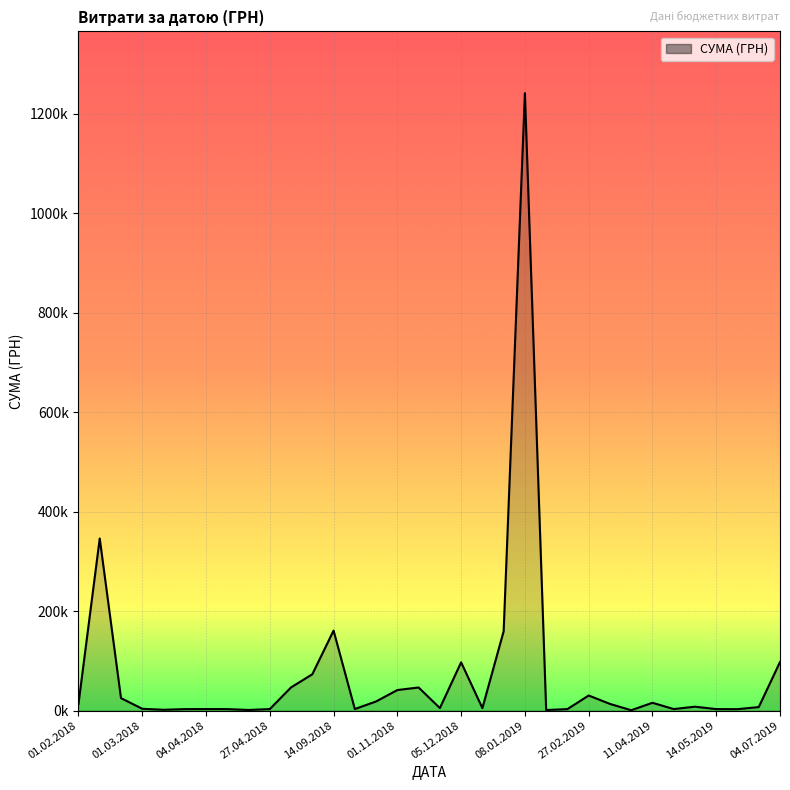

Does the chart display data point markers on the line(s)?

No